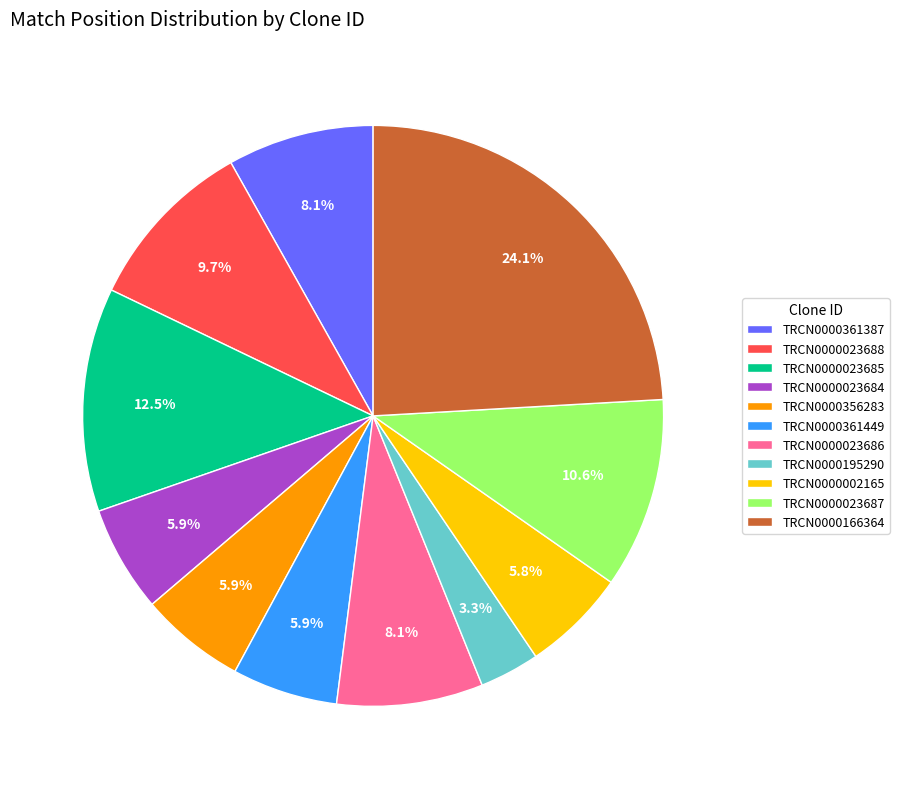

Is the sum of TRCN0000023685 and TRCN0000023687 greater than half?

No